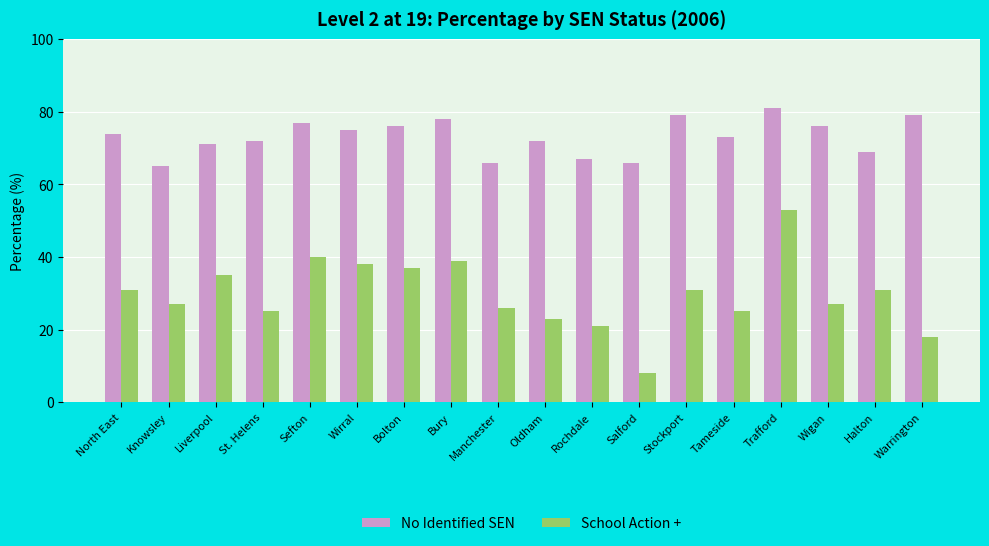

Are the bars grouped side by side (vs. stacked)?

Yes